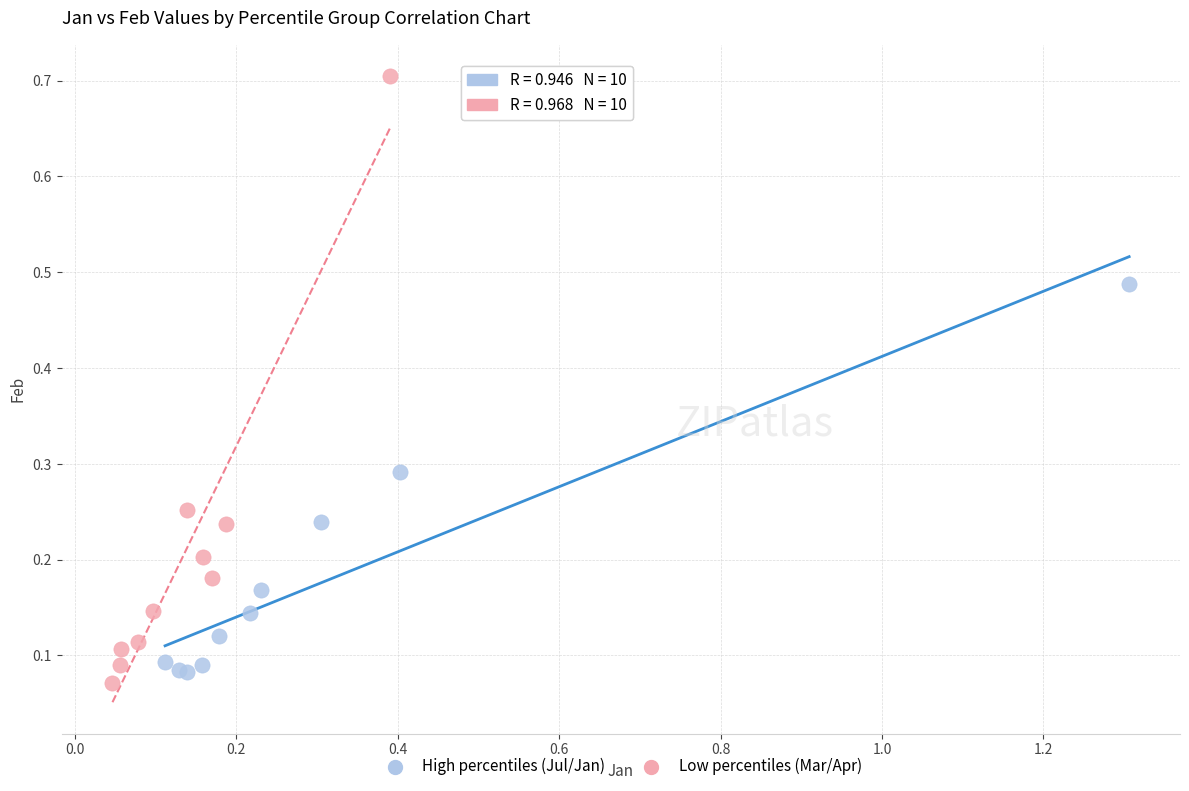

Which series has the widest spread of Y values?

Low percentiles (Mar/Apr)